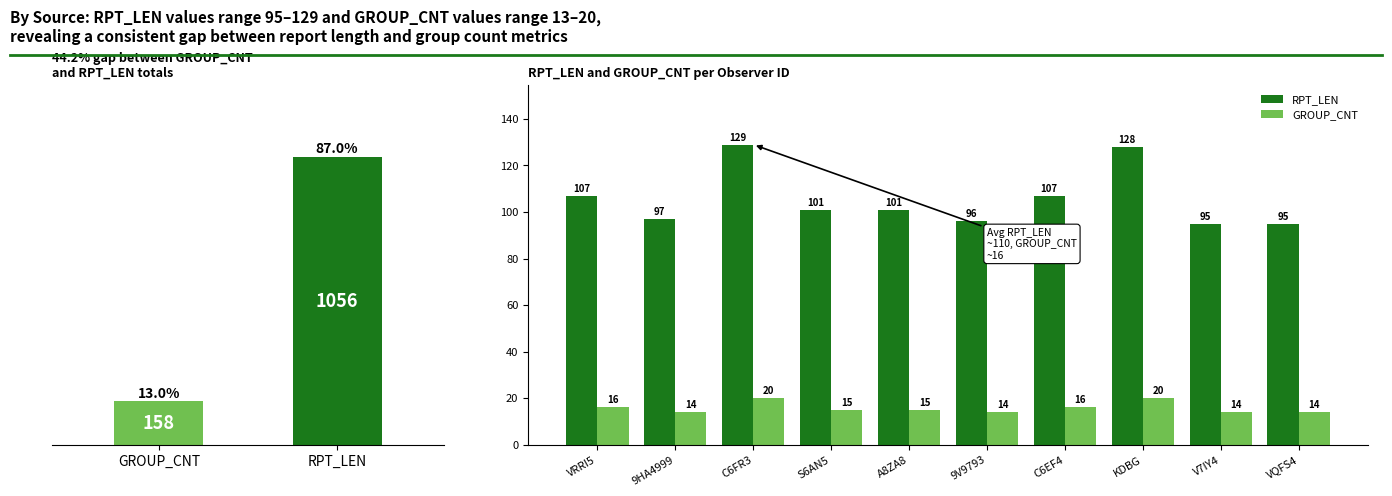

What position from the left is C6EF4?

7